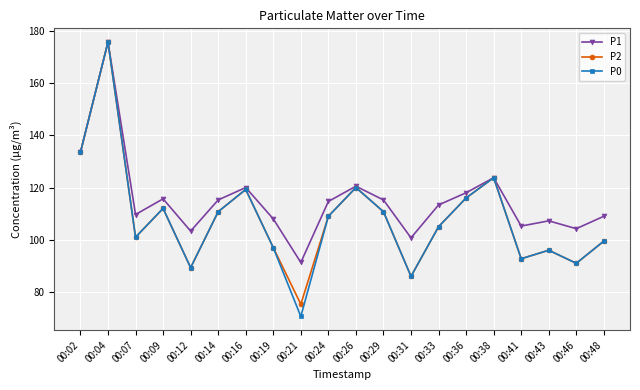

What is the difference between the highest and lowest values at 00:09?

3.7